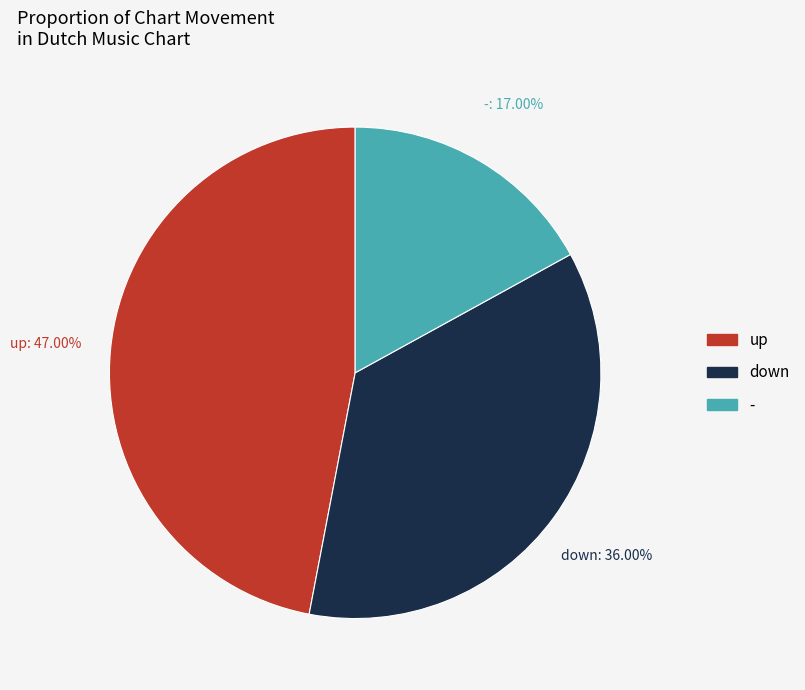

Rank the categories by value from lowest to highest.

-, down, up